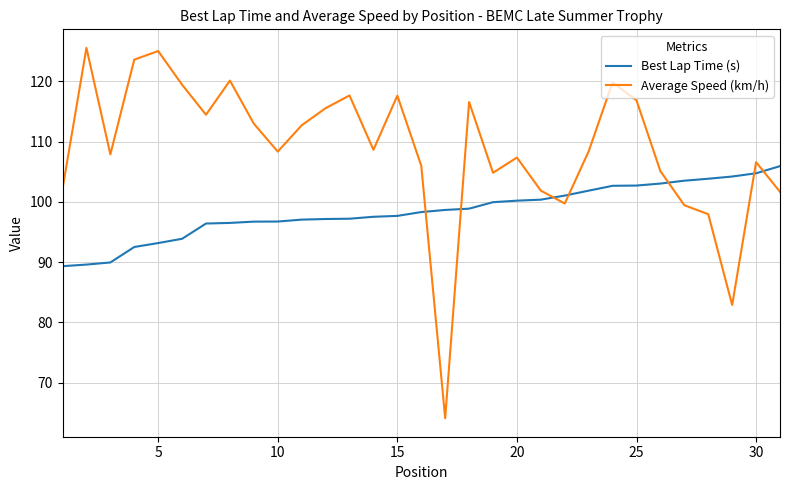

What is the difference between the maximum and minimum values in the Best Lap Time (s) series?

16.6